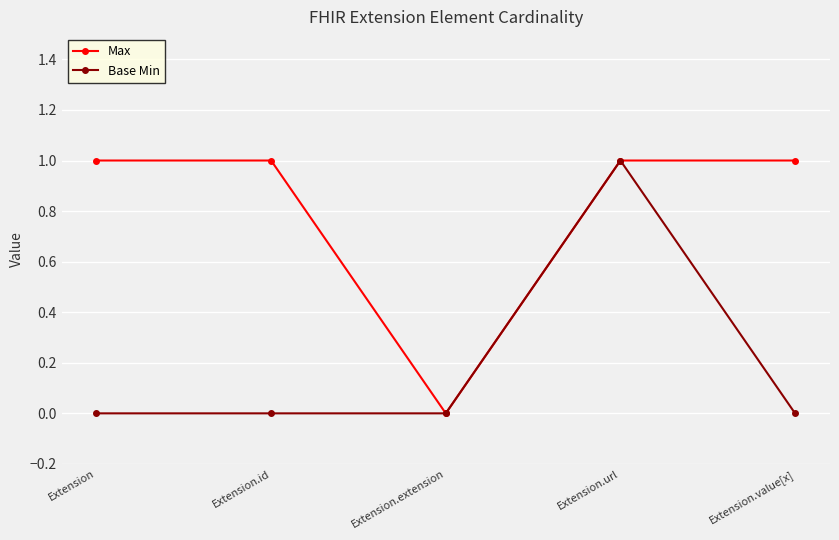

At which category is the sum across all series the highest?

Extension.url